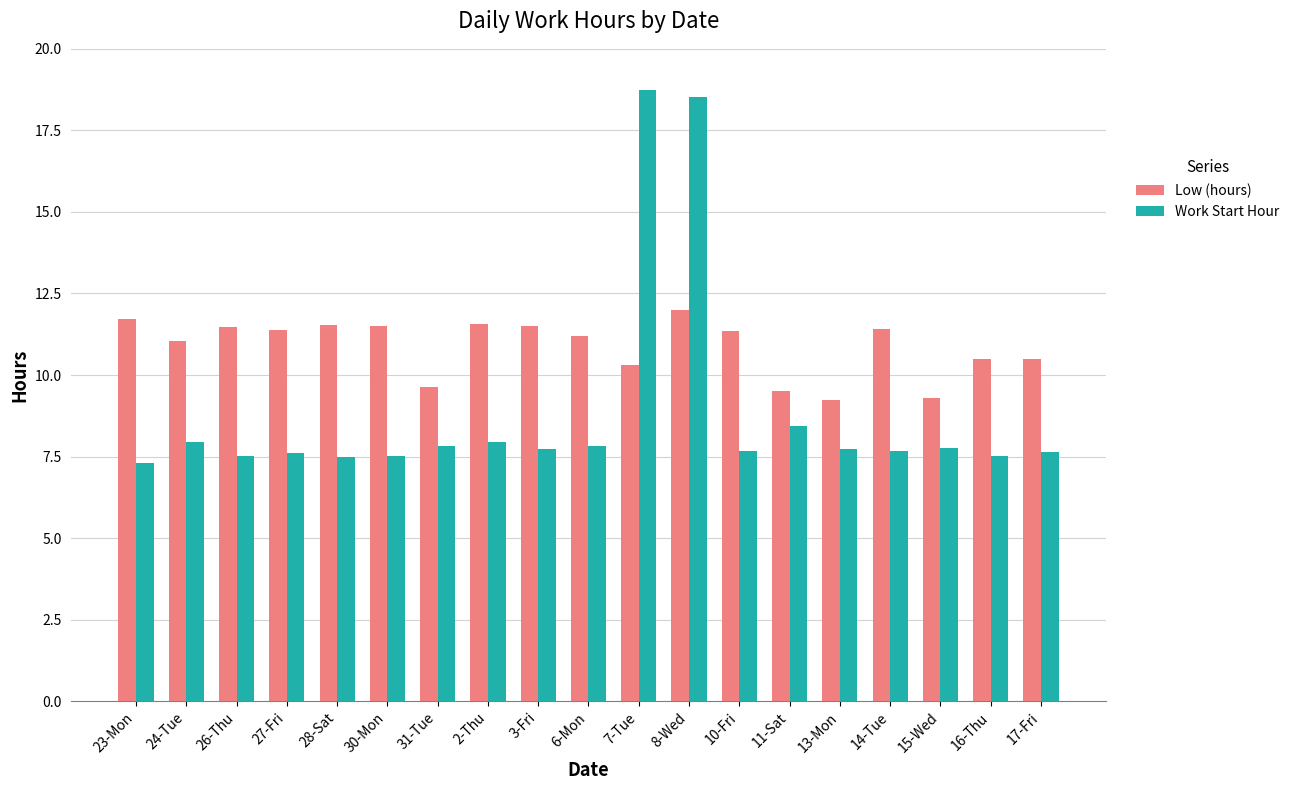

How many bars are there in total?

38